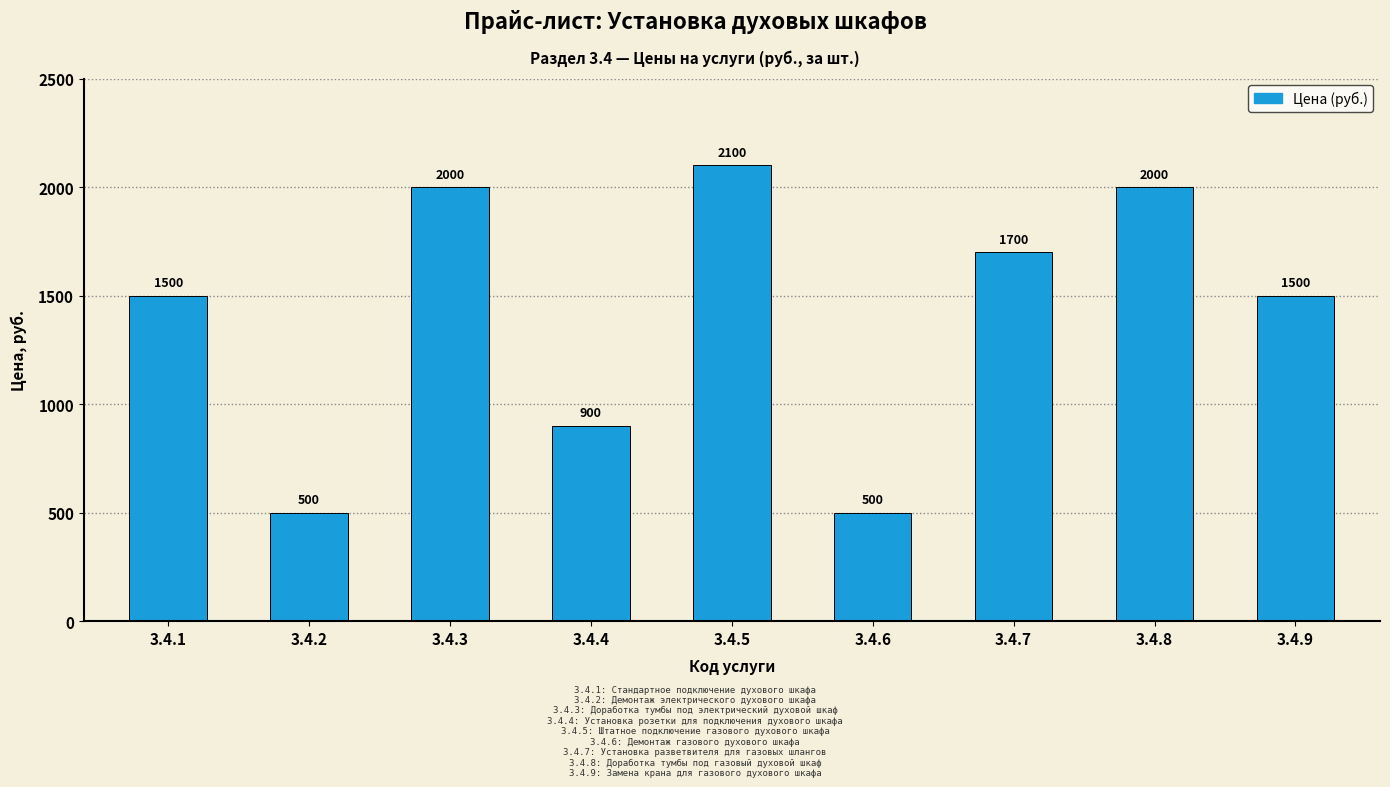

At which category does the chart reach its peak across all series?

3.4.5